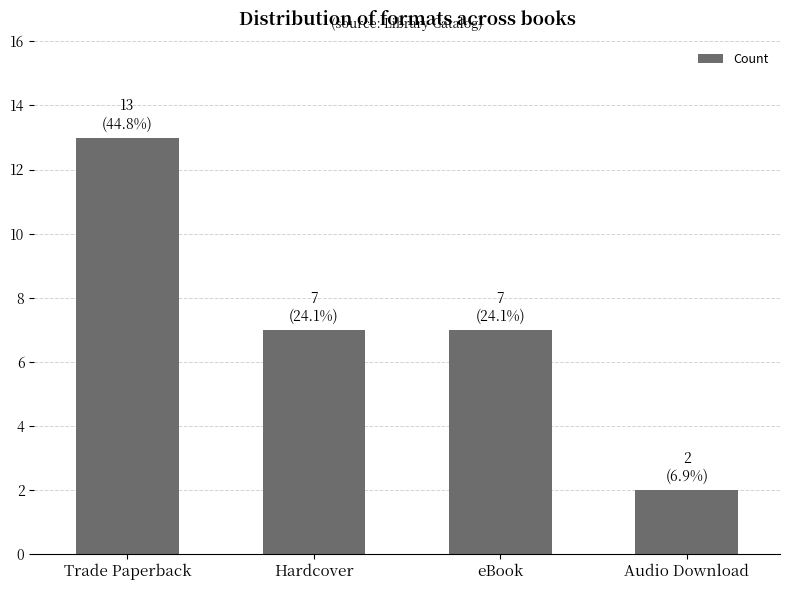

What is the label of the 3rd bar from the left?

eBook